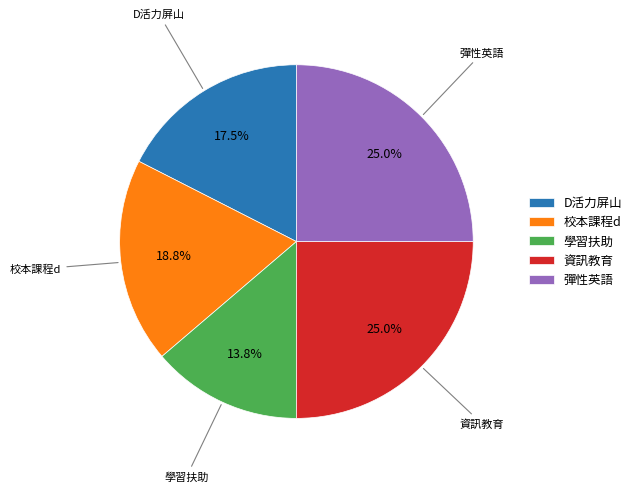

Combined, do 資訊教育 and 學習扶助 account for over 50%?

No